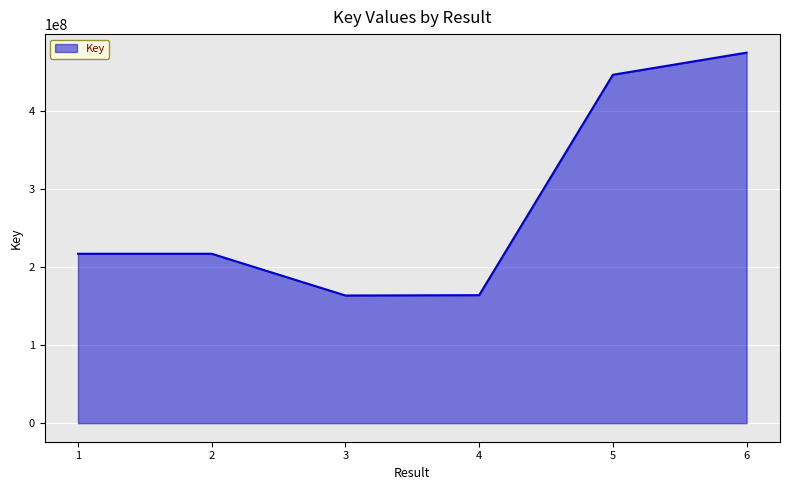

How many categories are shown in the chart?

6